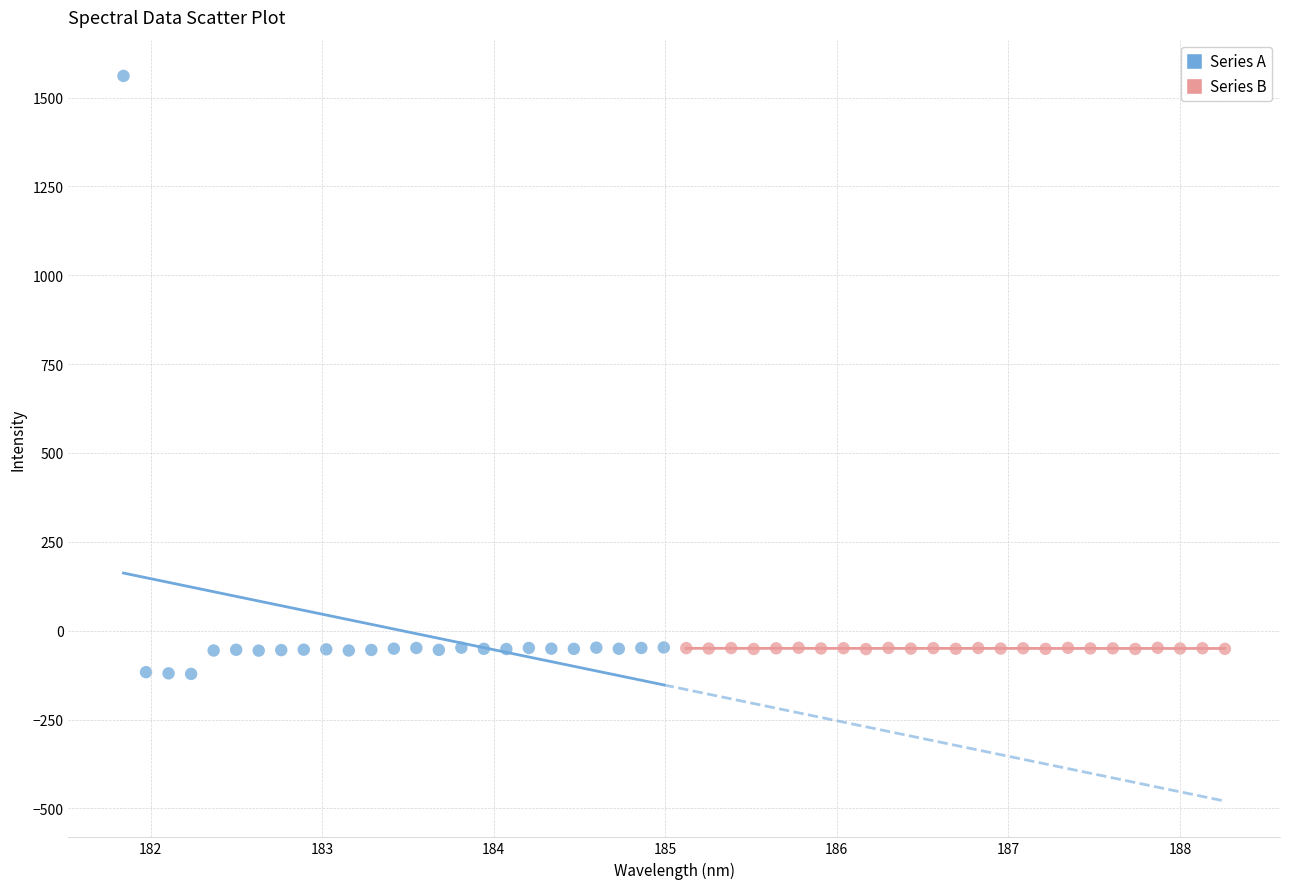

Which series contains the highest Y value?

Series A